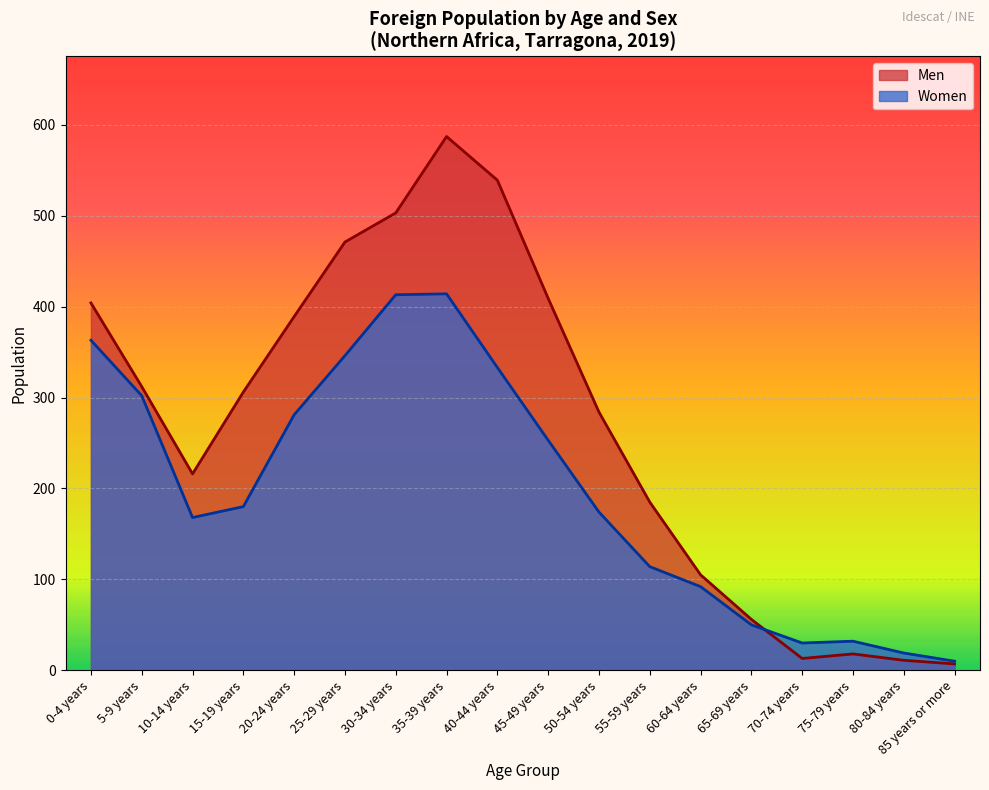

How many series are shown in this chart?

2